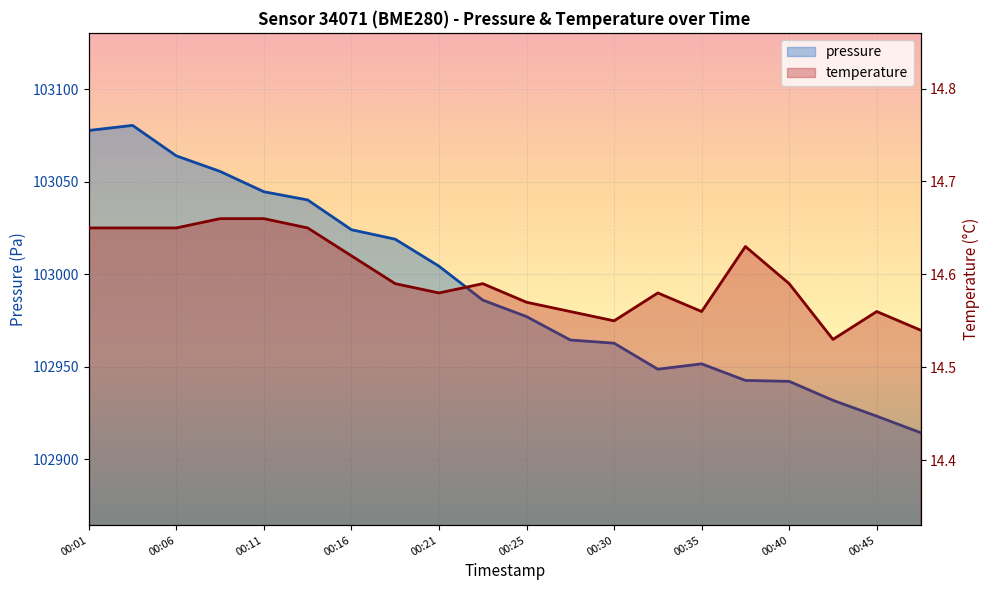

Which series has the largest total across all categories?

pressure